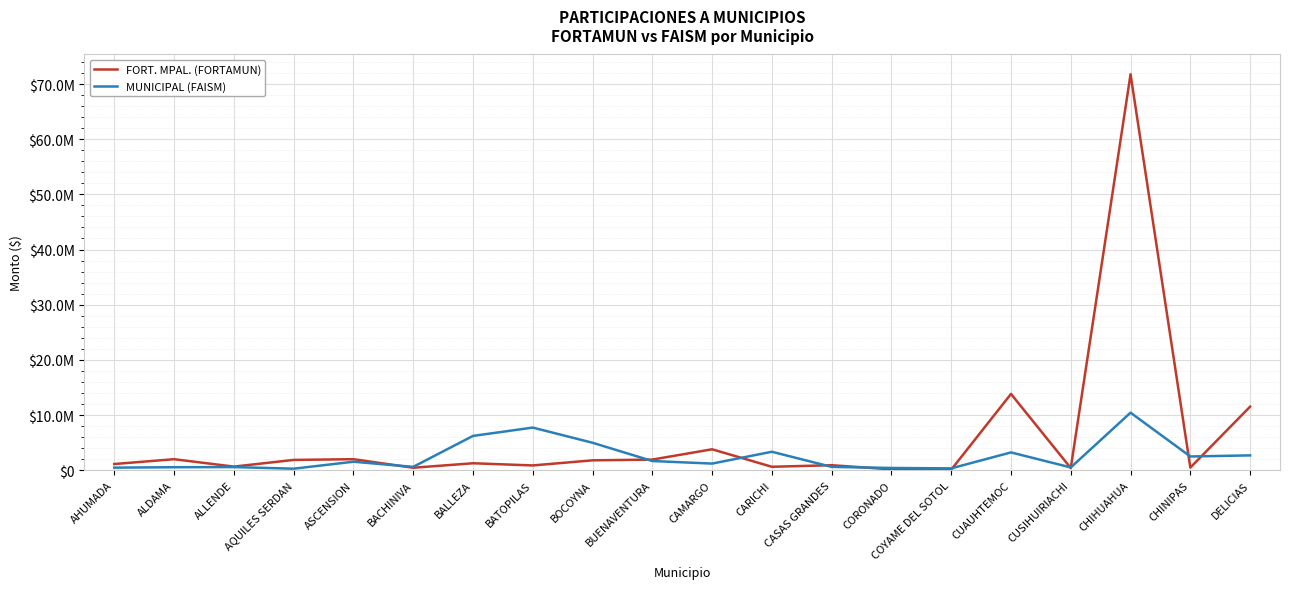

Reading left to right, transcribe all the data shown in this chart.

FORT. MPAL. (FORTAMUN): AHUMADA=1120151	ALDAMA=1993616	ALLENDE=649588	AQUILES SERDAN=1863269	ASCENSION=1997136	BACHINIVA=444463	BALLEZA=1258304	BATOPILAS=862596	BOCOYNA=1787266	BUENAVENTURA=1924654	CAMARGO=3788612	CARICHI=620962	CASAS GRANDES=904310	CORONADO=155681	COYAME DEL SOTOL=94143	CUAUHTEMOC=13825881	CUSIHUIRIACHI=390273	CHIHUAHUA=71768783	CHINIPAS=476227	DELICIAS=11519603
MUNICIPAL (FAISM): AHUMADA=463288	ALDAMA=540489	ALLENDE=563201	AQUILES SERDAN=272919	ASCENSION=1535072	BACHINIVA=605285	BALLEZA=6214075	BATOPILAS=7724760	BOCOYNA=4974071	BUENAVENTURA=1663100	CAMARGO=1199289	CARICHI=3341434	CASAS GRANDES=600627	CORONADO=403441	COYAME DEL SOTOL=332685	CUAUHTEMOC=3223726	CUSIHUIRIACHI=498795	CHIHUAHUA=10427095	CHINIPAS=2486891	DELICIAS=2685504